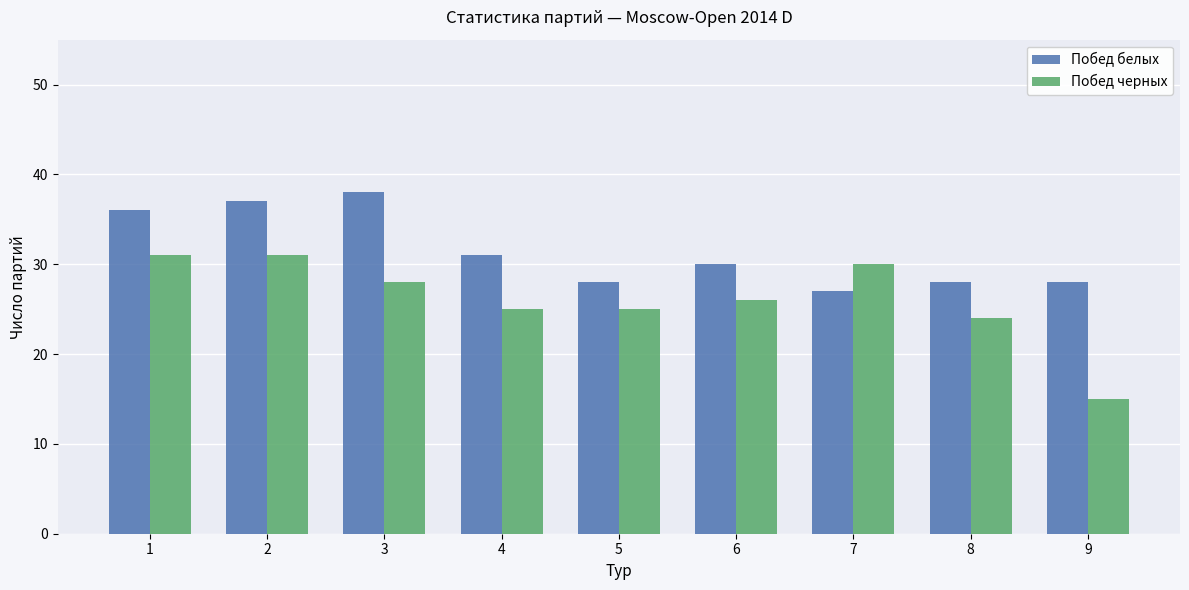

The Побед черных series shows 41 at 3. True or false?

False